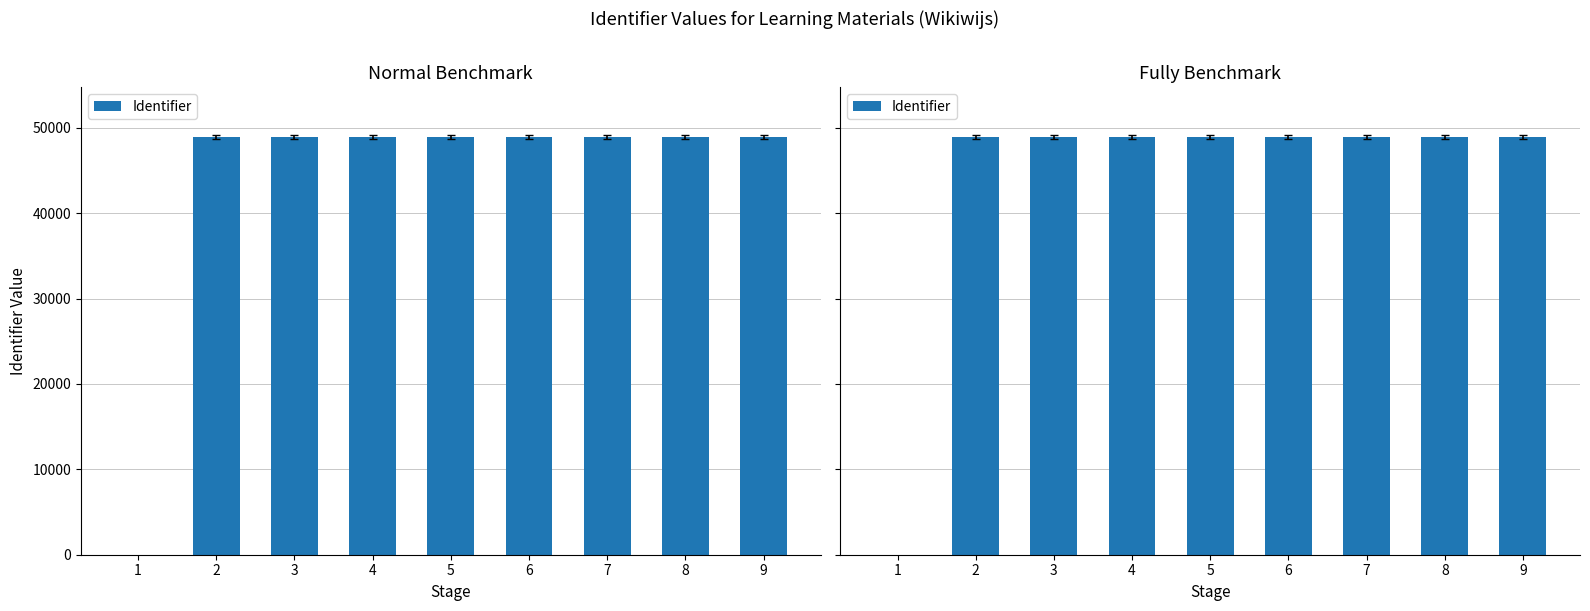

Between 5 and 9, which is larger?

9